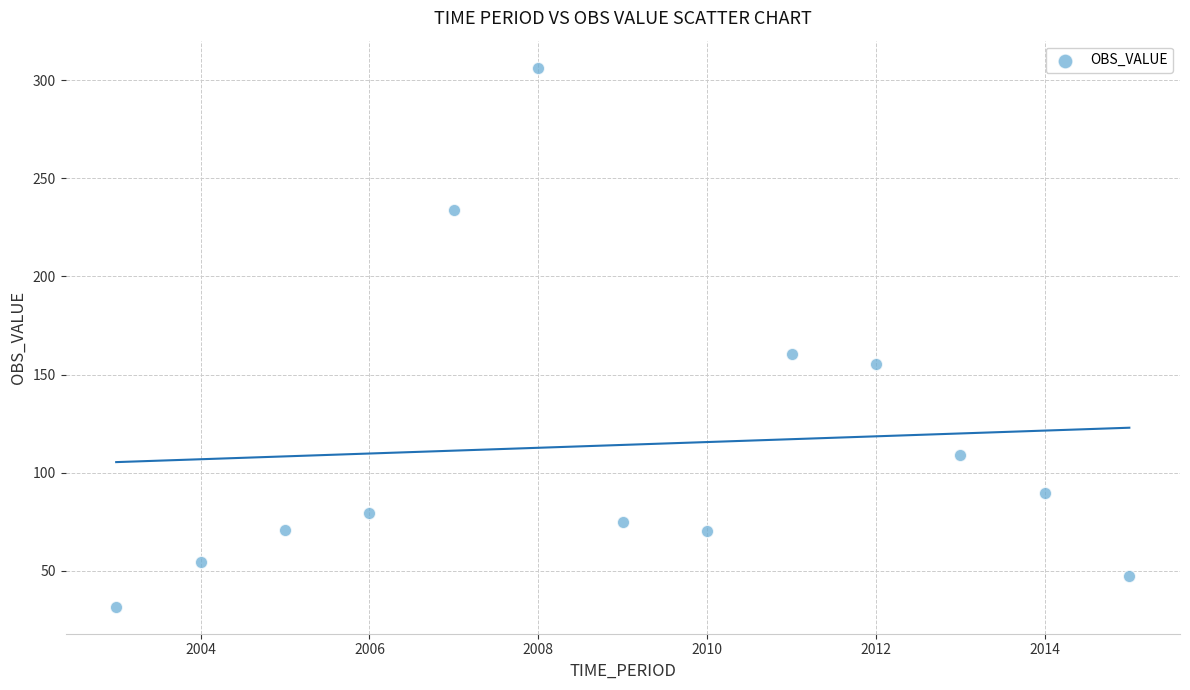

What Y value in the scatter plot is closest to 169?

160.7